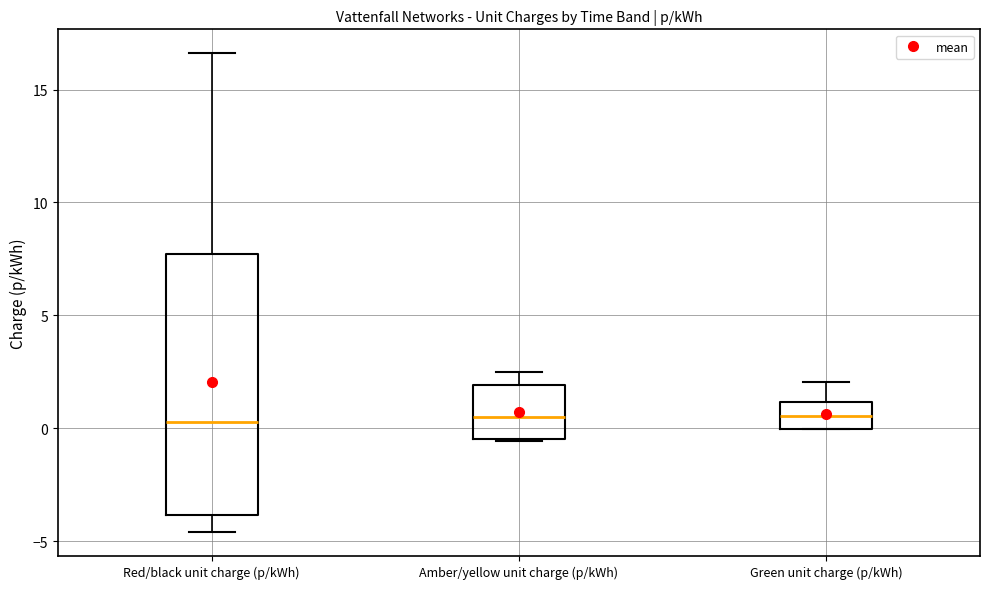

Comparing the boxes themselves (not the whiskers), which one is the tallest?

Red/black unit charge (p/kWh)